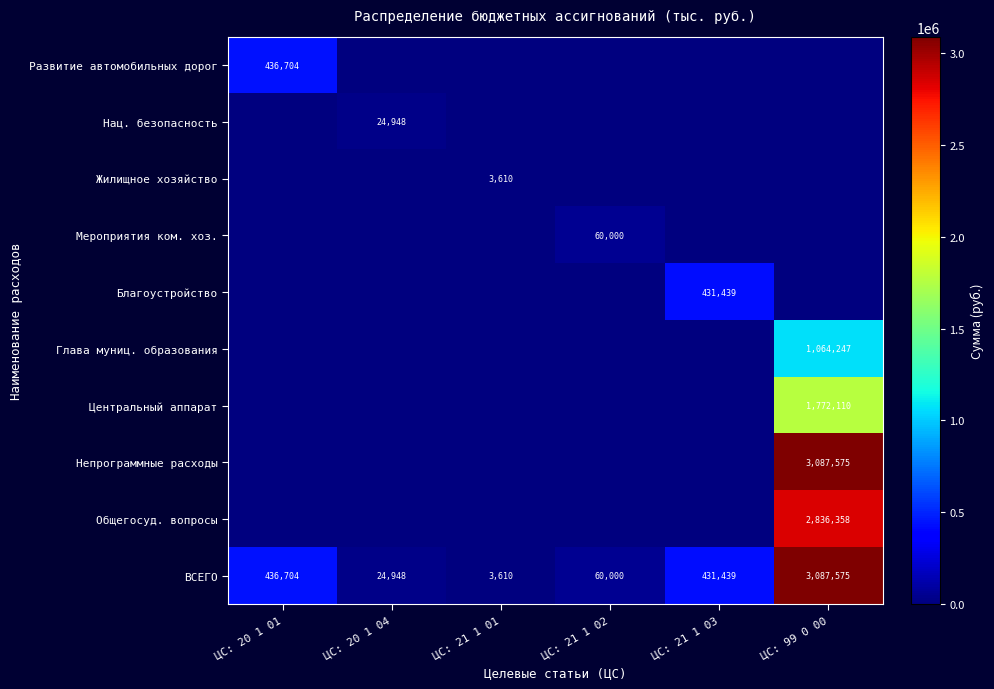

True or false: ВСЕГО has a value of 736029 at ЦС: 21 1 03.

False